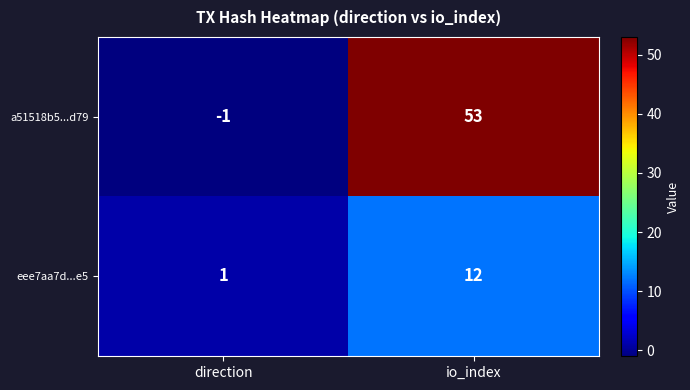

What is the highest value of the eee7aa7d...e5 series?

12